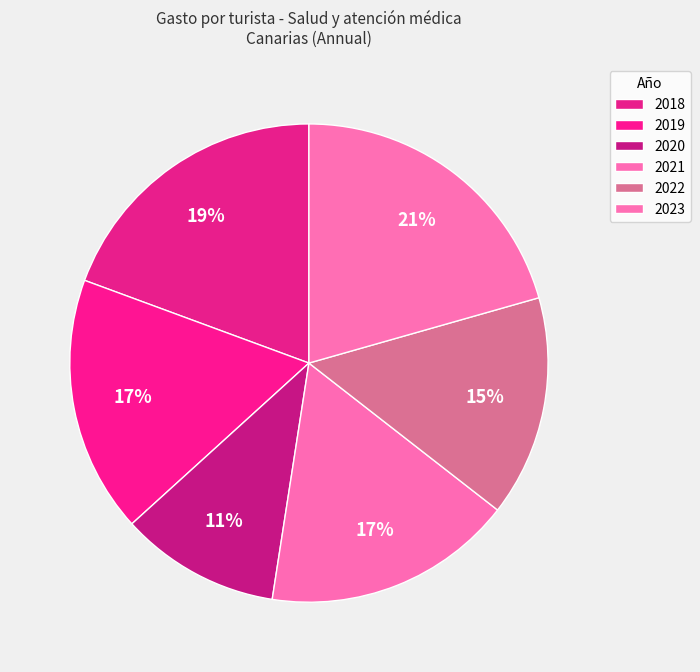

Rank the categories by value from highest to lowest.

2023, 2018, 2019, 2021, 2022, 2020